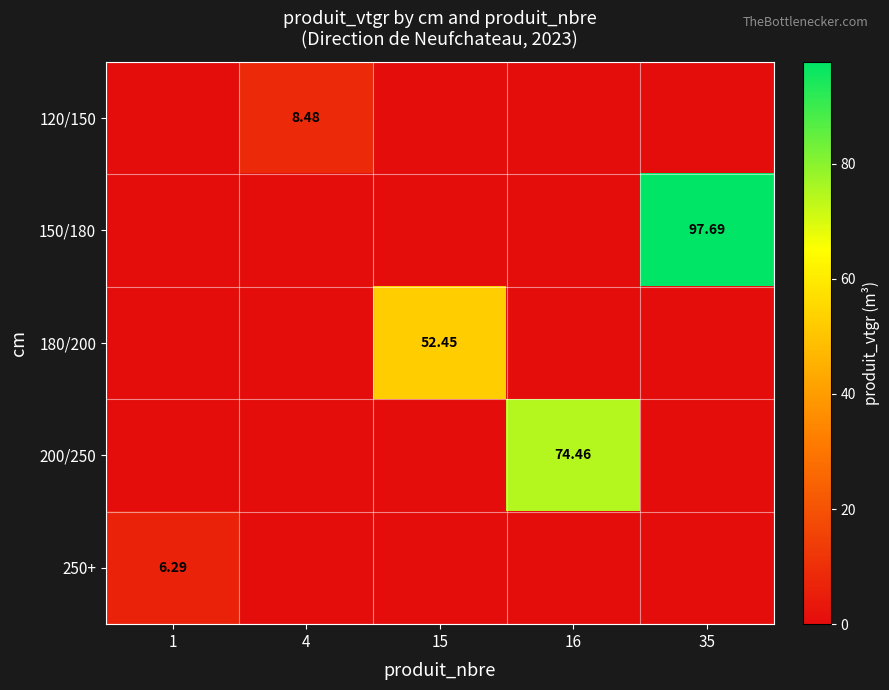

What is the total value across all series at 35?

97.7